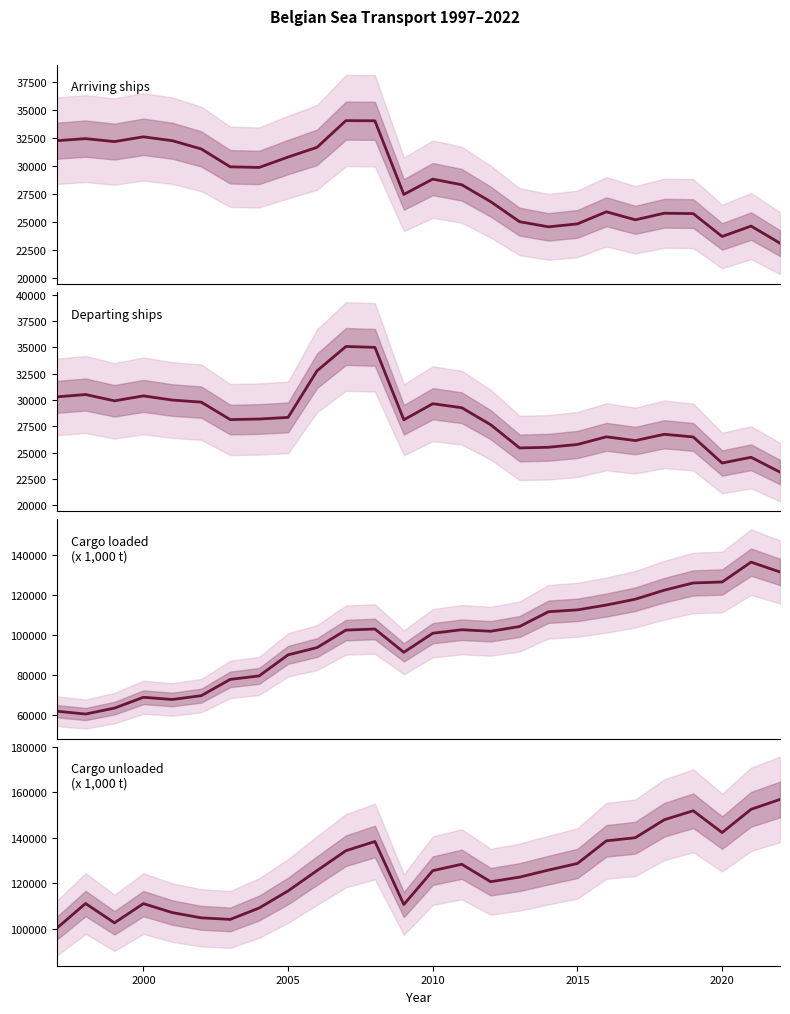

What is the total value across all series at 2010?

284807